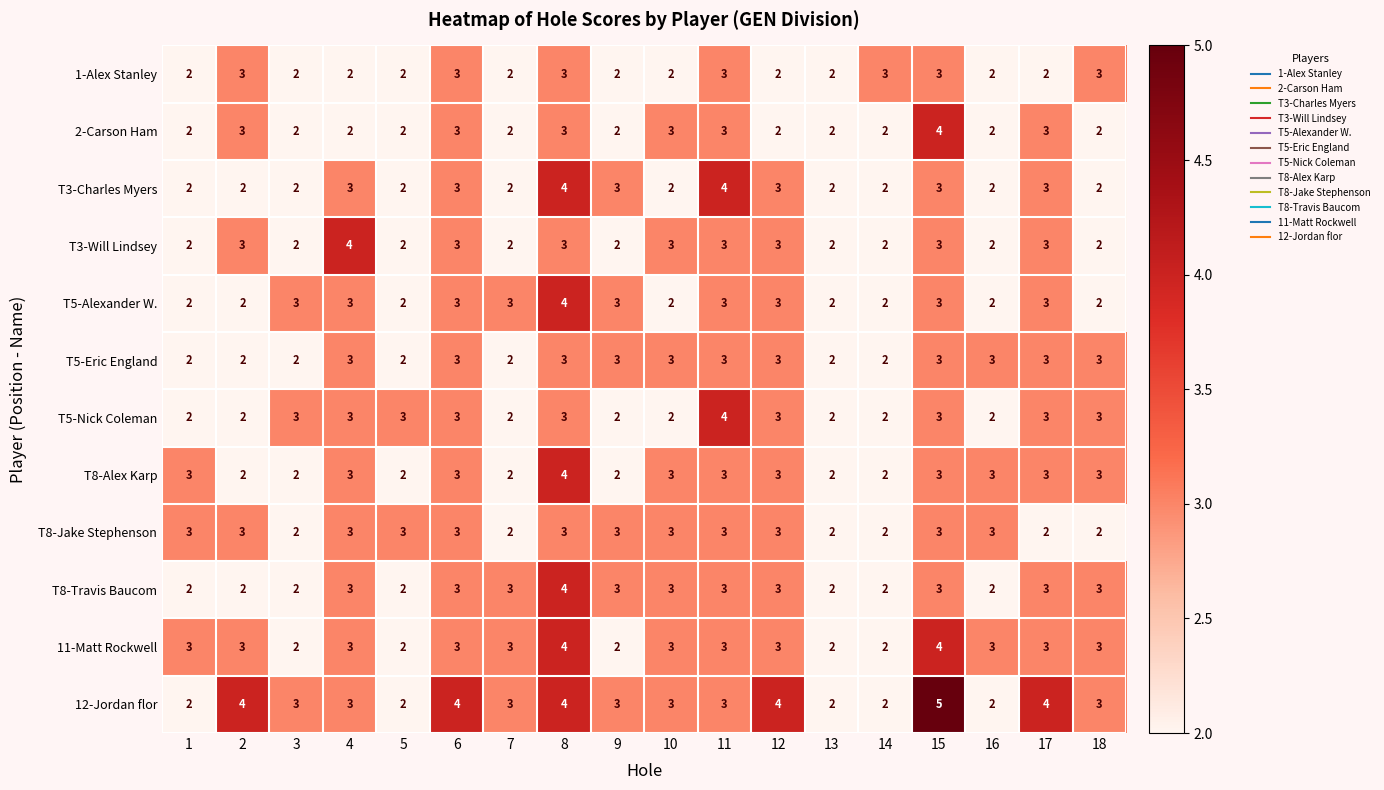

What is the total value across all series at 14?

25